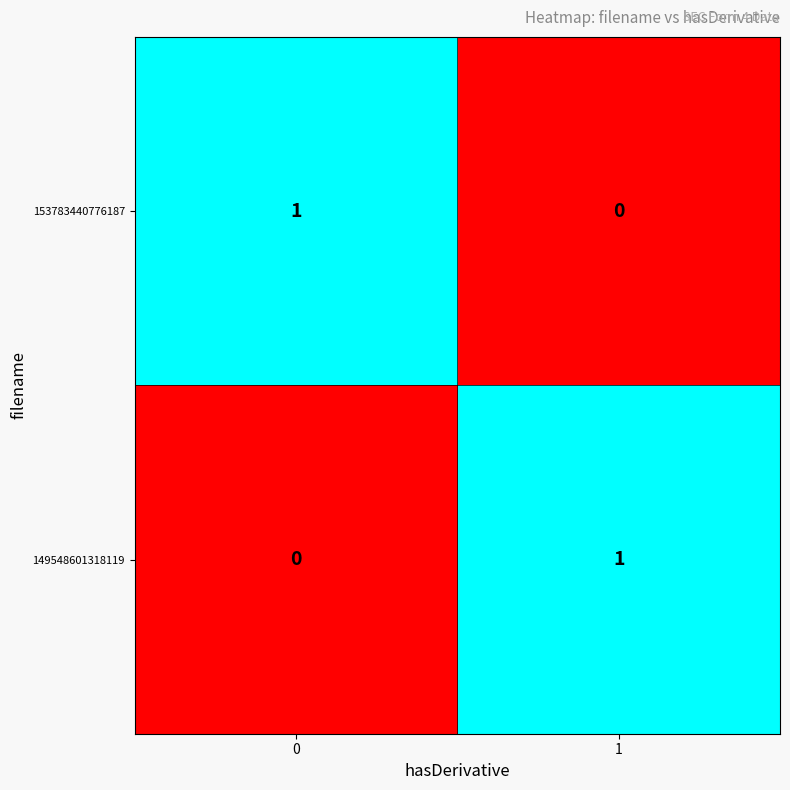

How many series are shown in this chart?

2